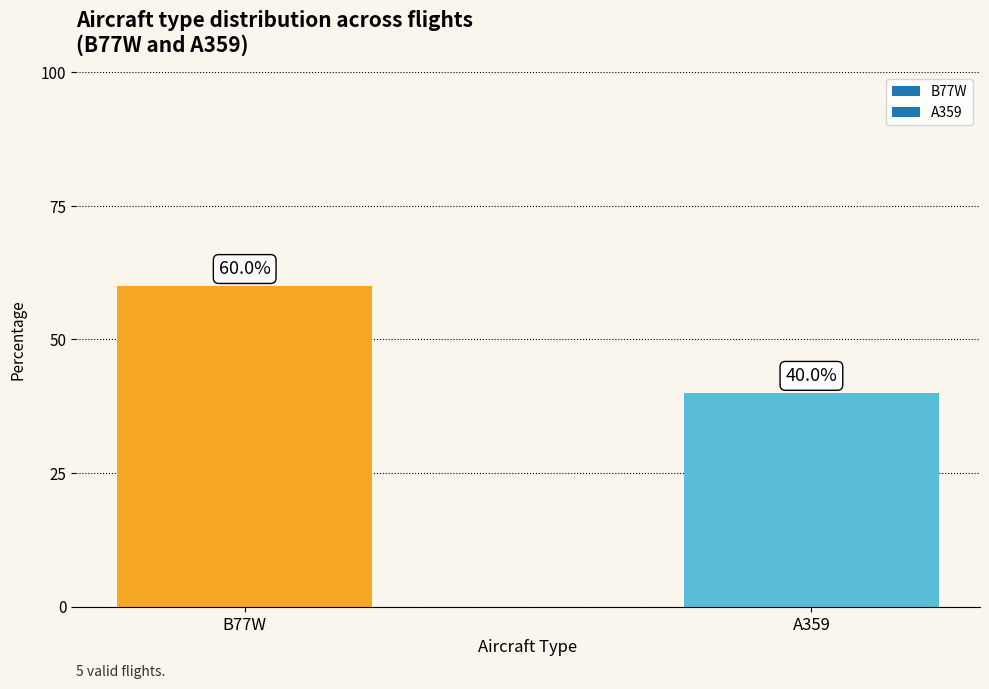

List the labels in order of value, largest first.

B77W, A359